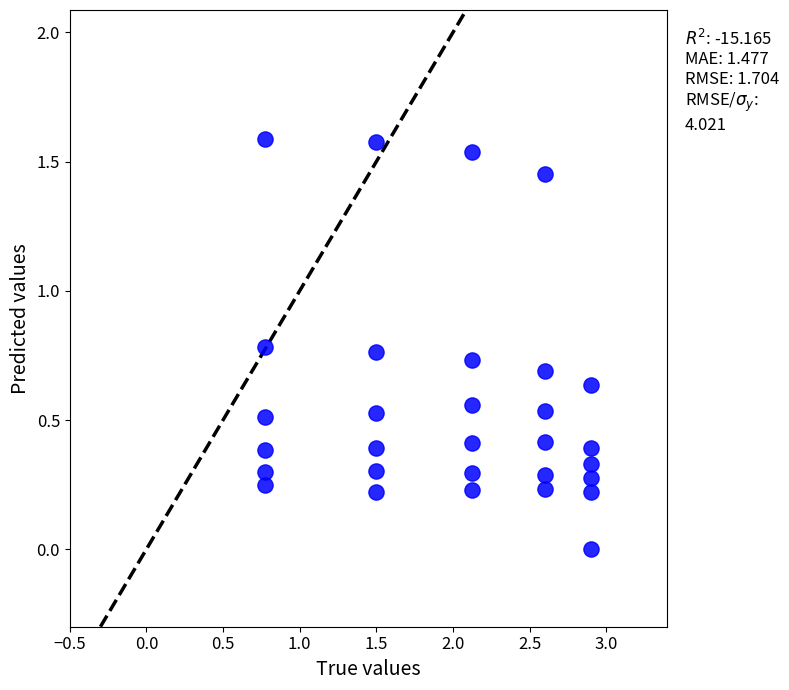

What is the range of Y values (max minus min)?

1.6